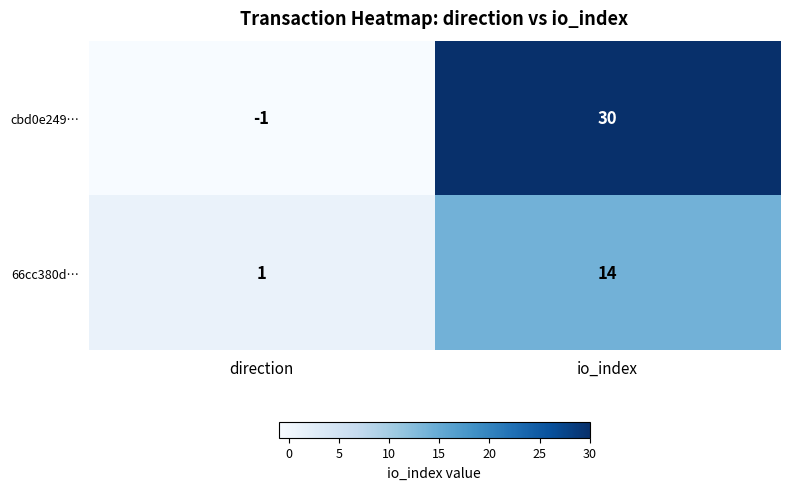

List the series in order of their overall mean, highest first.

cbd0e249…, 66cc380d…